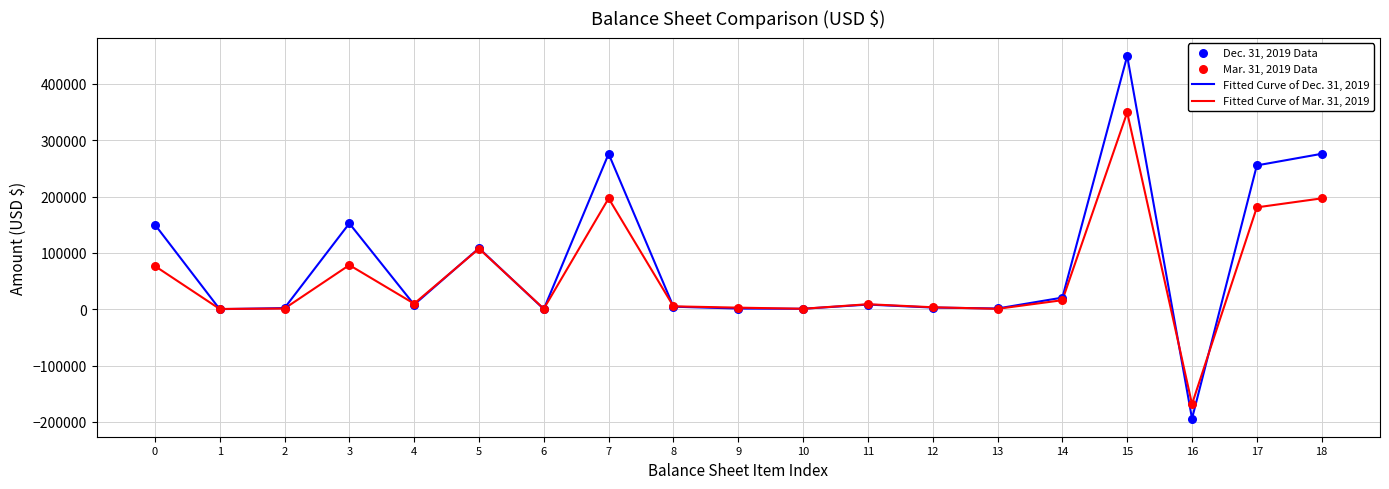

Which series has the largest total across all categories?

Fitted Curve of Dec. 31, 2019